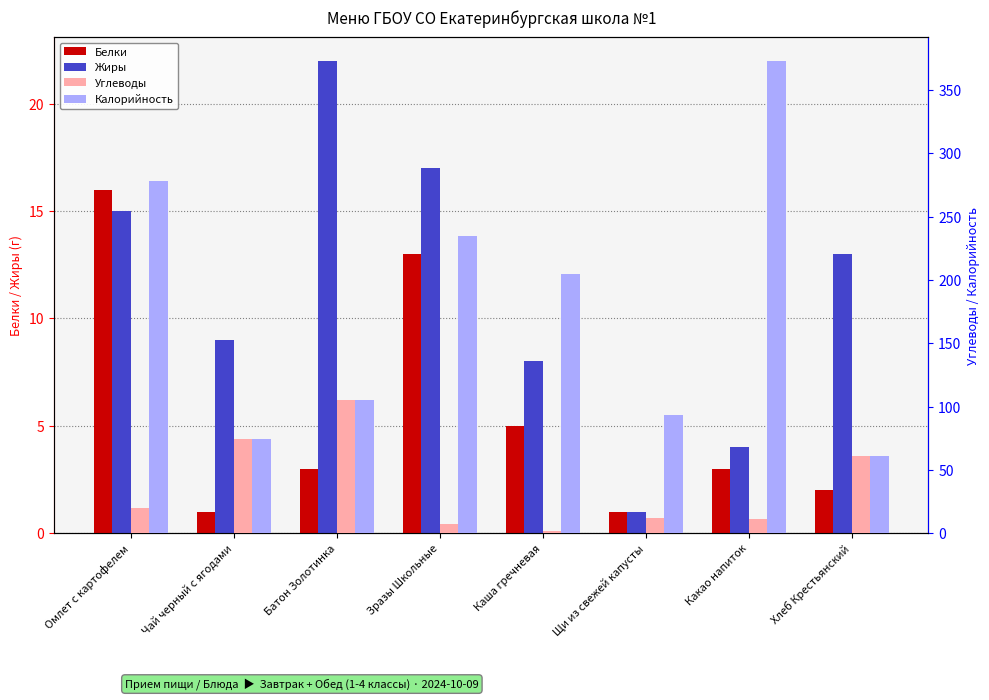

What is the total value across all series at Какао напиток?

391